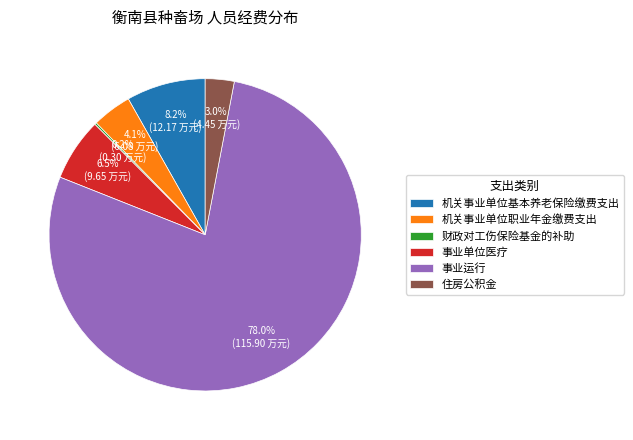

What portion of the pie excludes 住房公积金?

97.0%